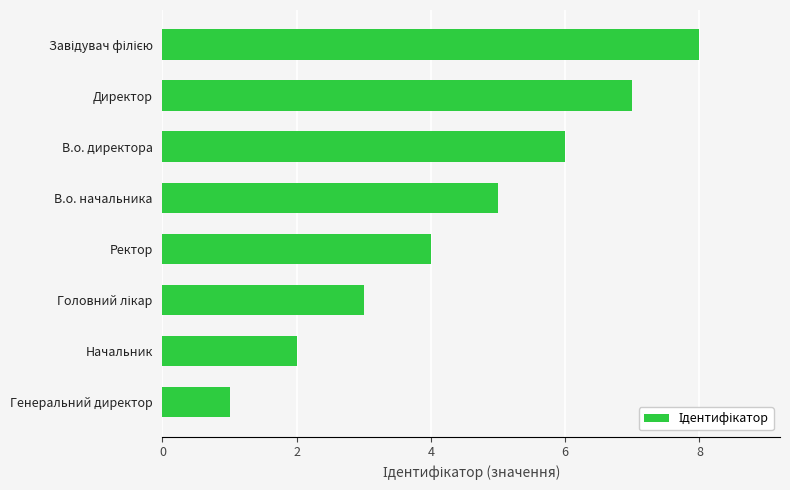

How many bars are there in total?

8